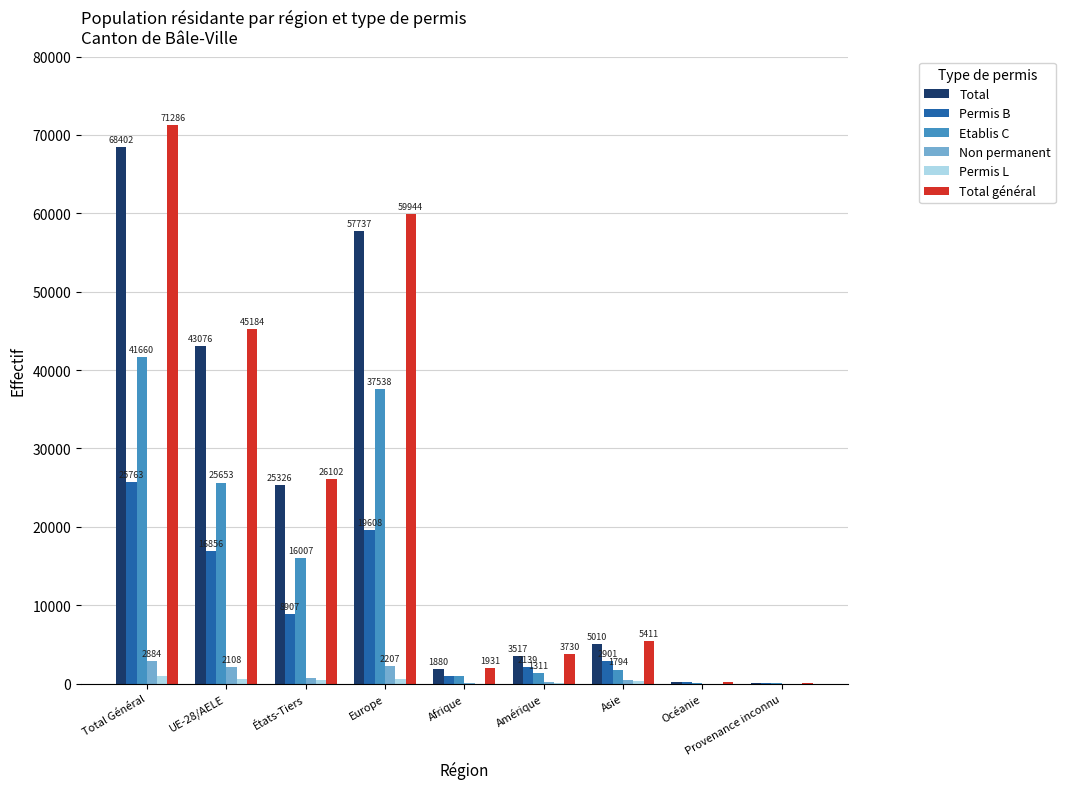

Which series has the largest total across all categories?

Total général